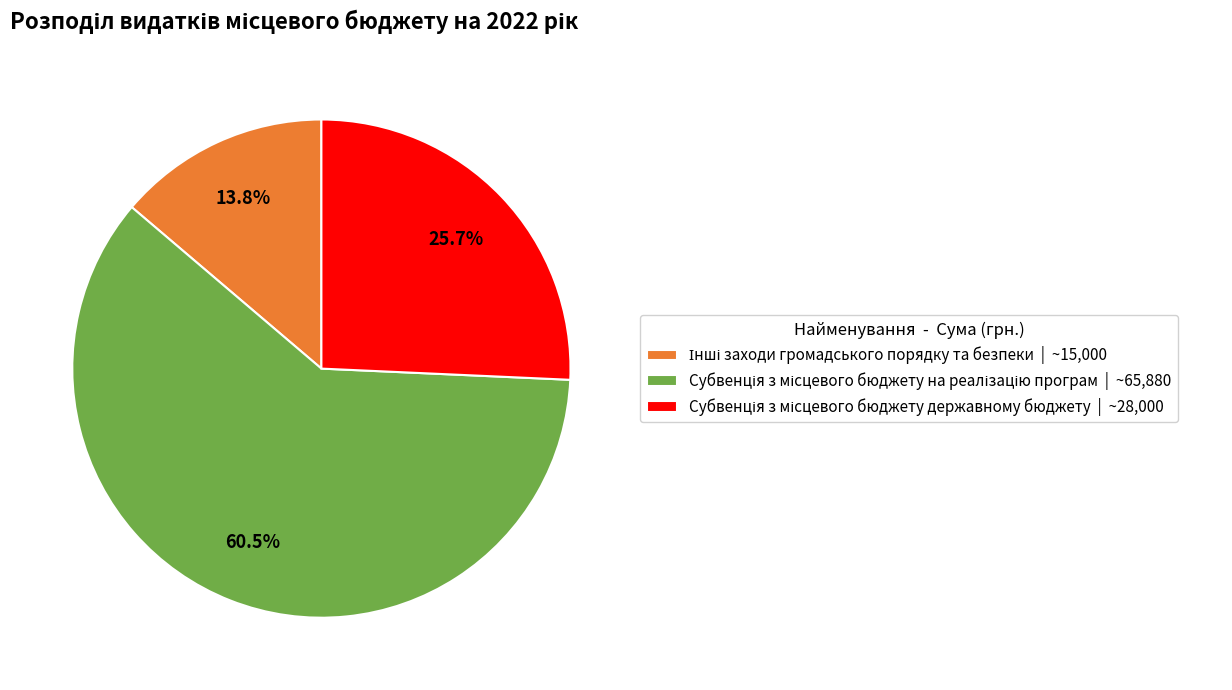

Is there any slice that represents more than half of the pie?

Yes